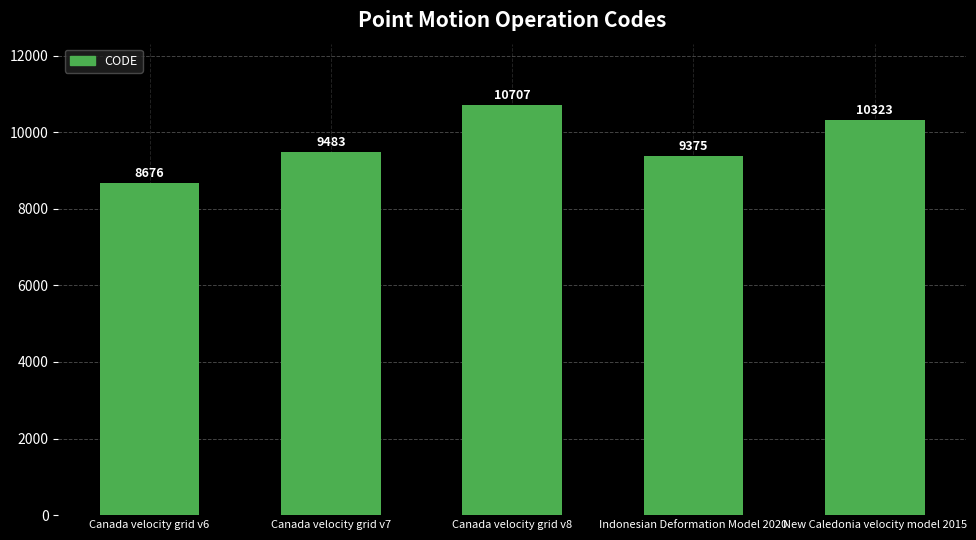

How many values are below 9483?

2